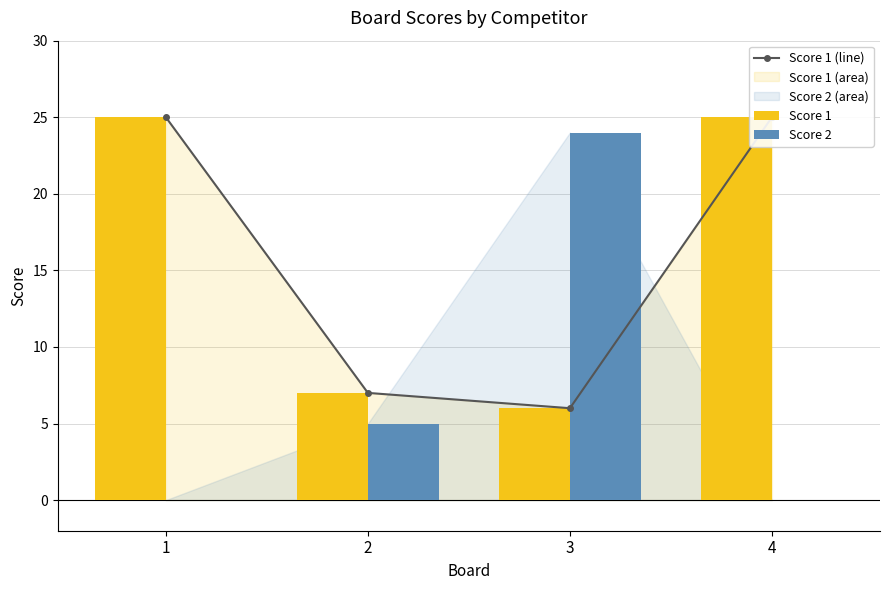

Rank the series at 2 from lowest to highest value.

Score 2, Score 1 (line), Score 1